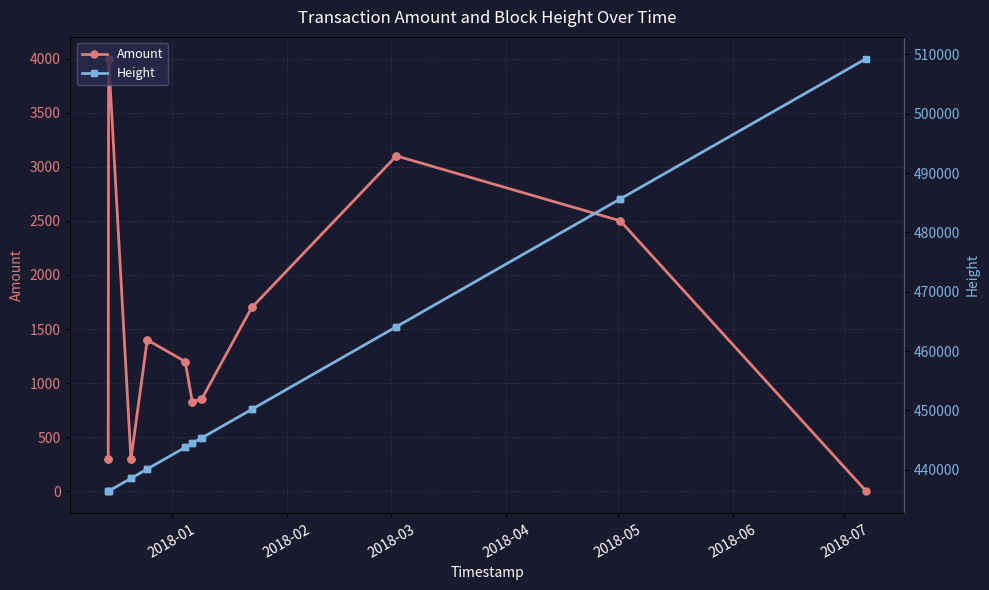

True or false: Amount has more than 0 interior local peaks.

True